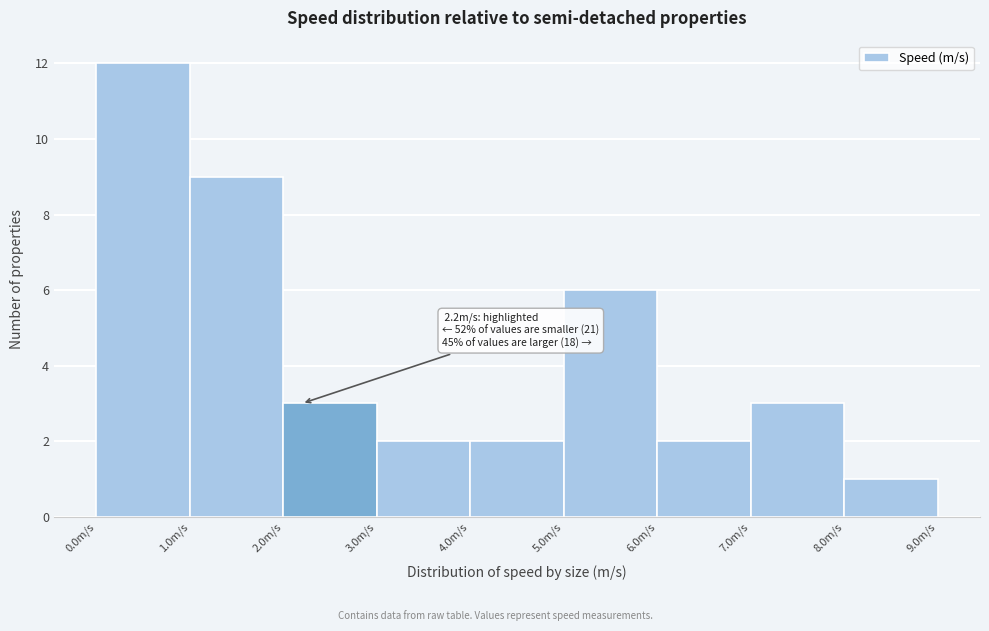

Which range on the x-axis has the tallest bar?

0 to 1